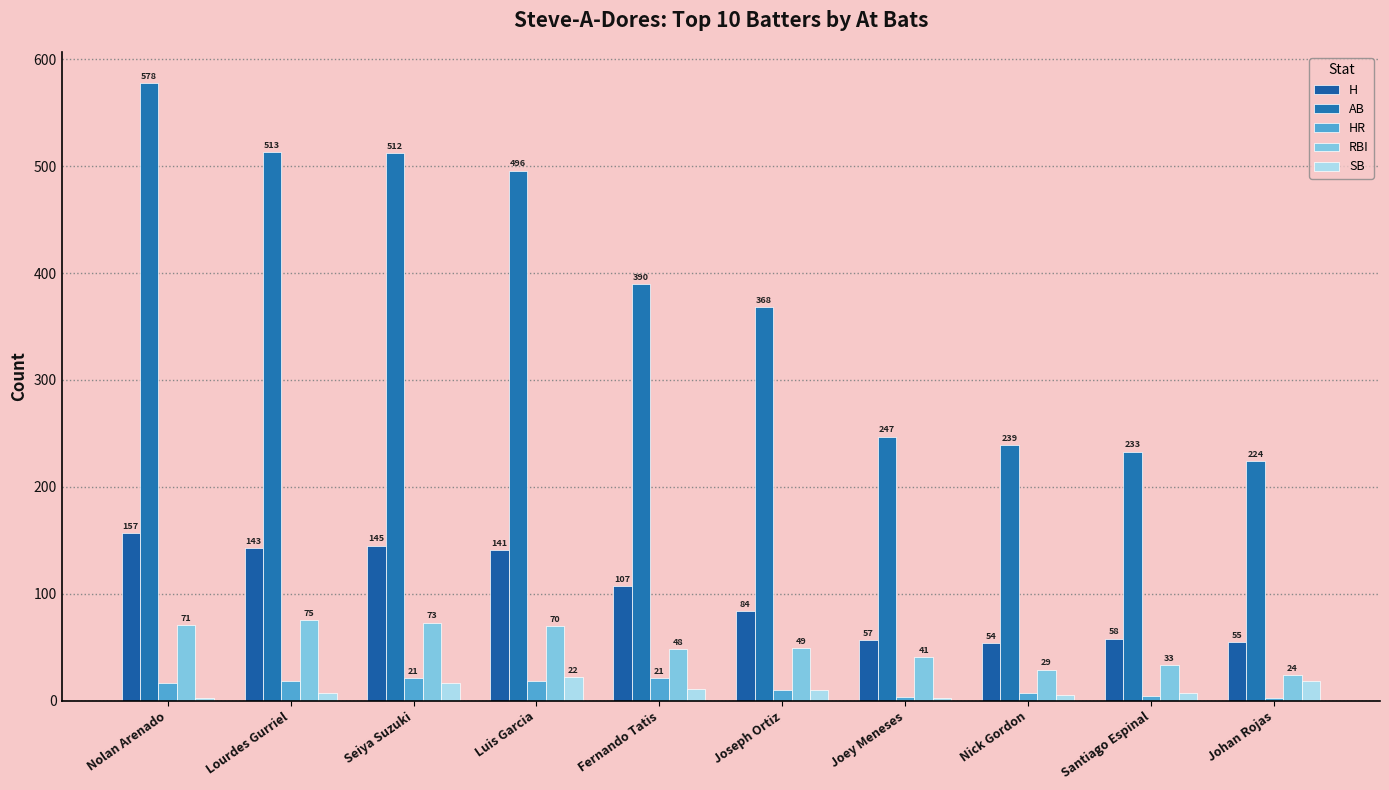

What is the total value across all series at Seiya Suzuki?

767